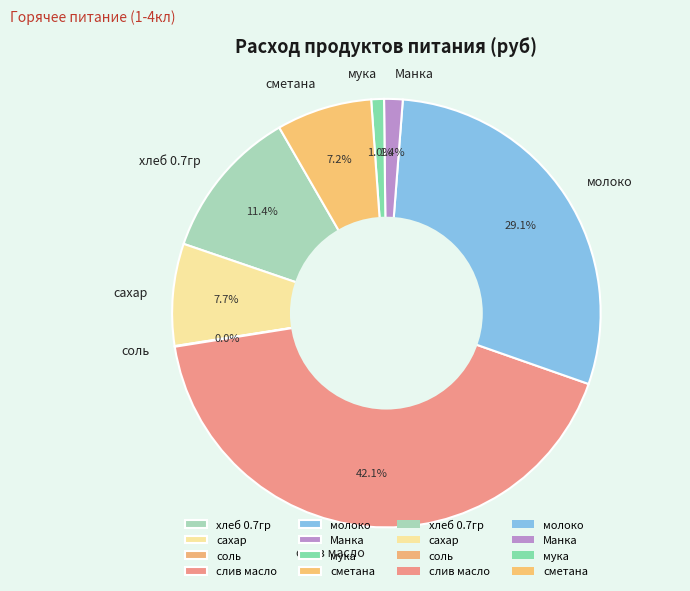

Between мука and сметана, which is larger?

сметана